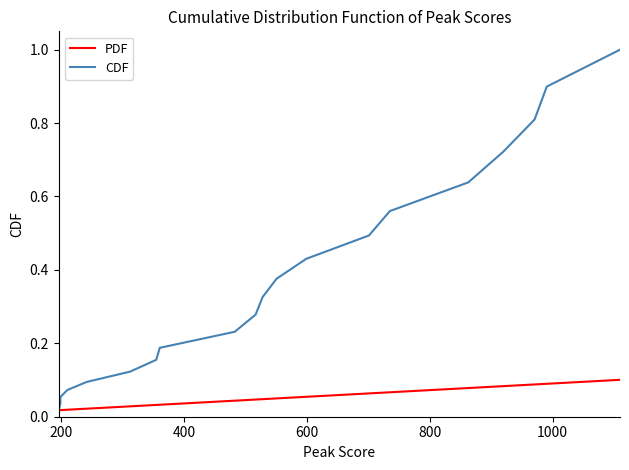

How many data points does each series have?

20